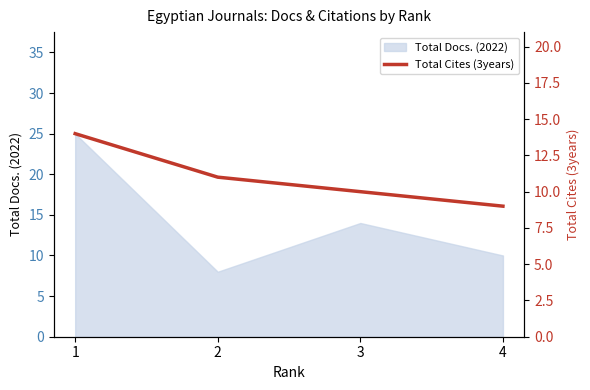

The chart shows a value of 15 at 2. True or false?

False